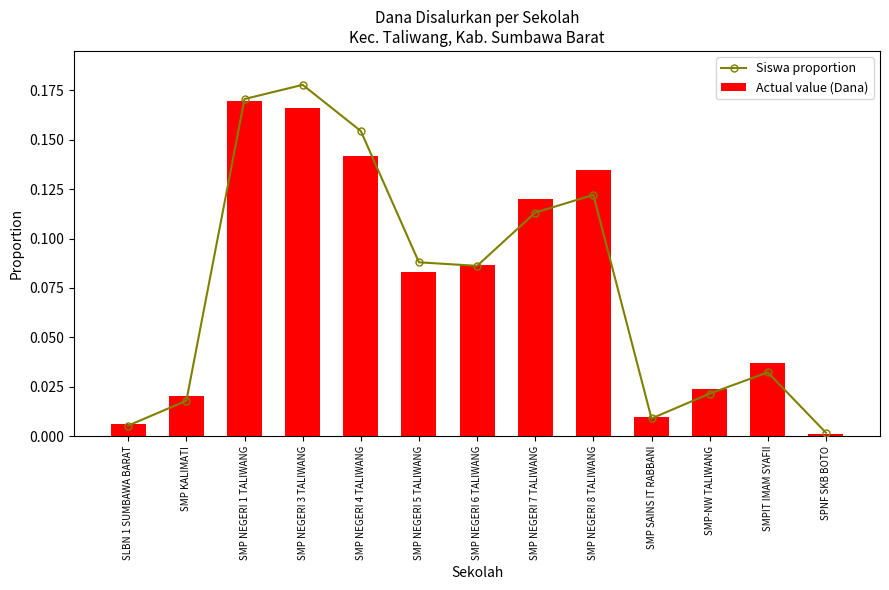

What is the difference between the second highest and second lowest values in the Siswa proportion series?

0.2